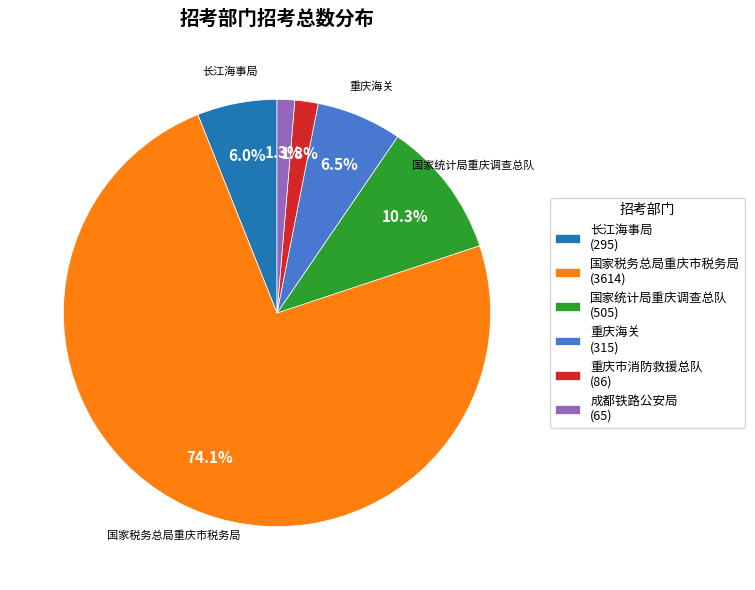

Does 成都铁路公安局 represent more than half of the total?

No